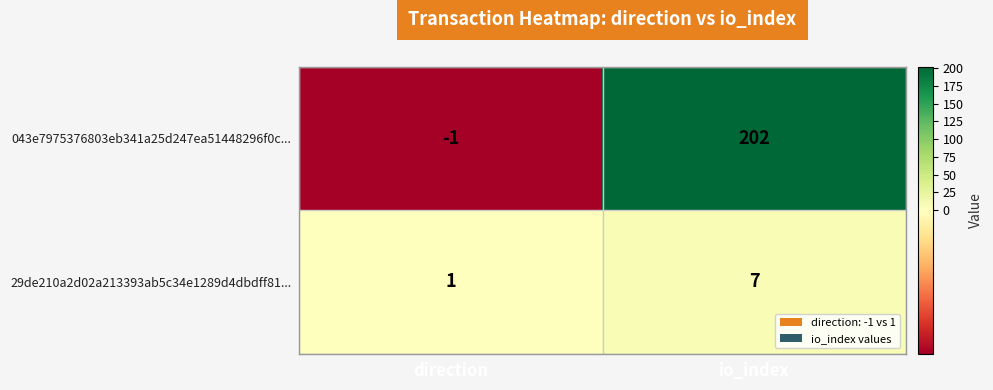

Rank the series by their average value, from highest to lowest.

043e7975376803eb341a25d247ea51448296f0c..., 29de210a2d02a213393ab5c34e1289d4dbdff81...